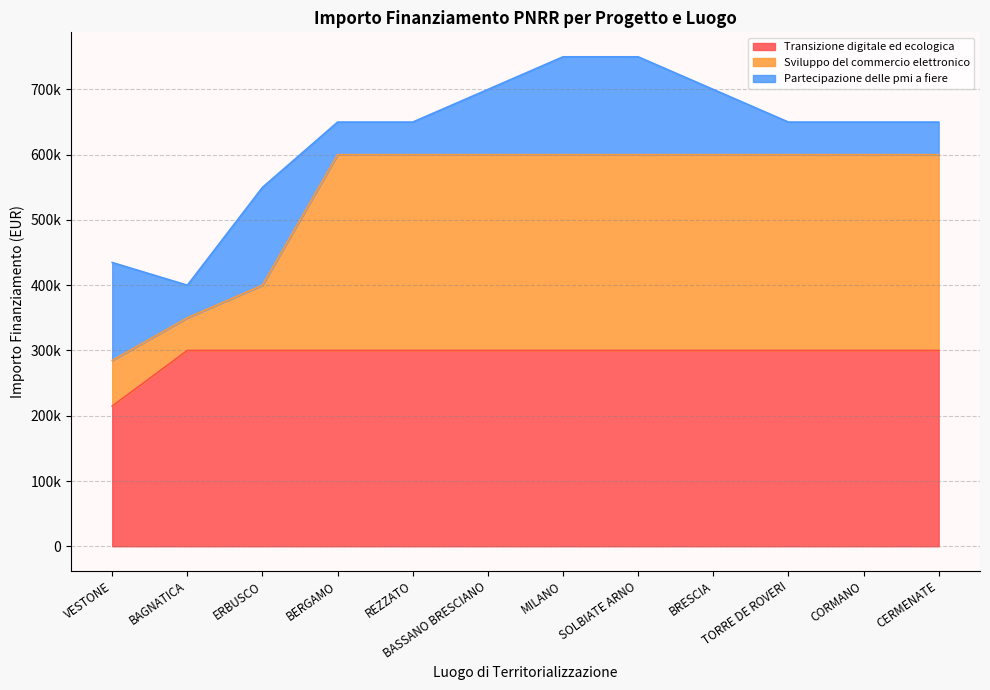

Which series changed the most between ERBUSCO and TORRE DE ROVERI?

Sviluppo del commercio elettronico